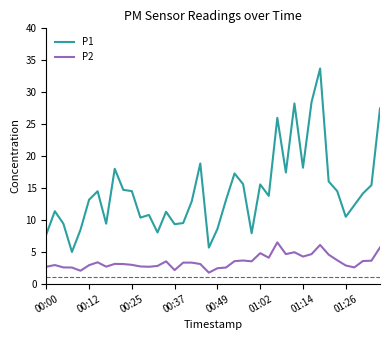

What is the lowest value of the P1 series?

5.0